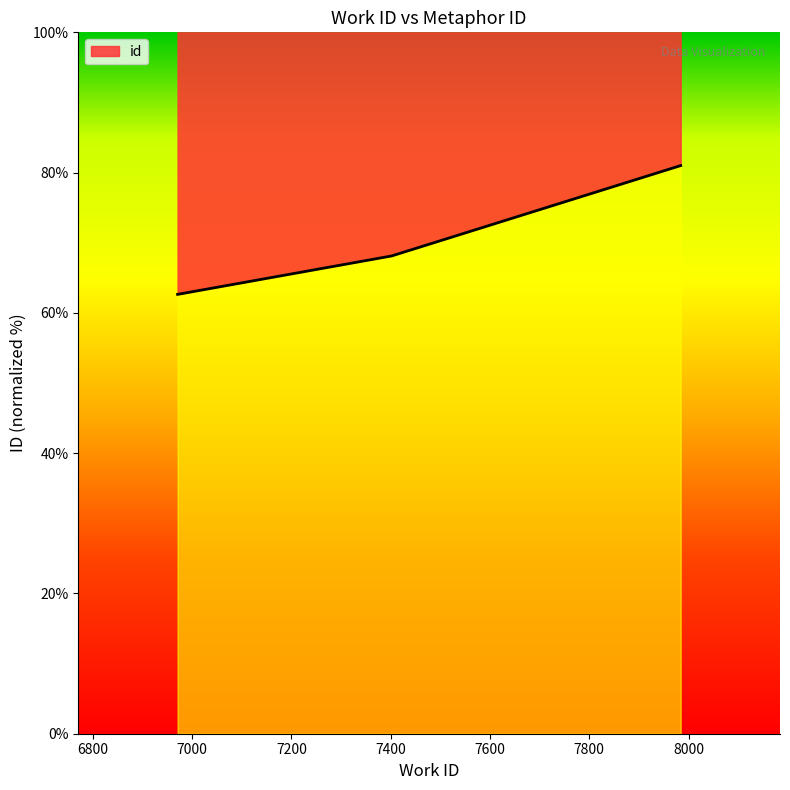

Reading right to left, transcribe all the data shown in this chart.

7984=81.0	7402=68.1	6971=62.6